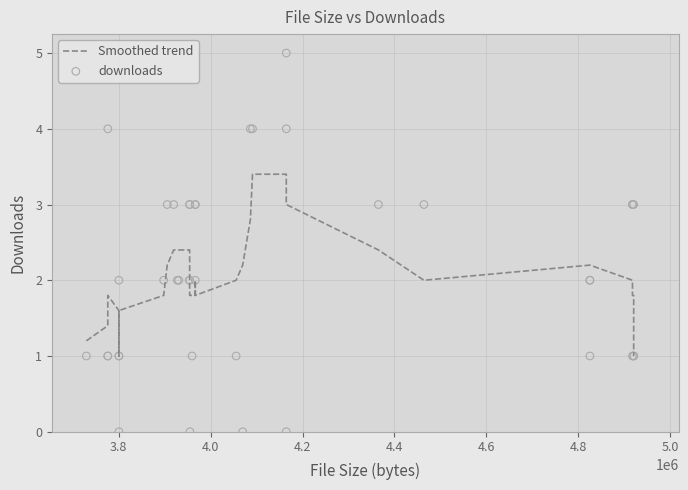

What are all the series names shown in the legend?

Smoothed trend, downloads